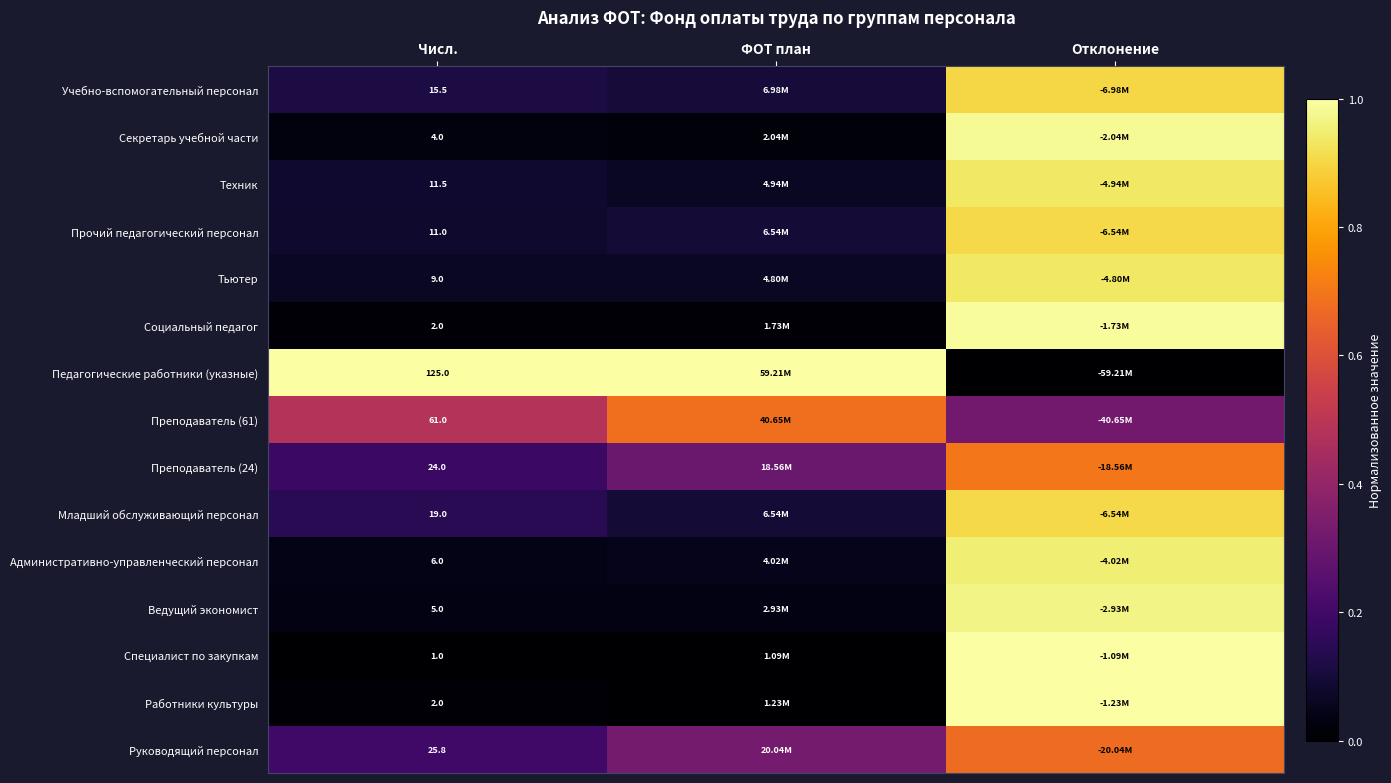

Is the value of Прочий педагогический персонал at Числ. greater than the value of Преподаватель (24) at Числ.?

No